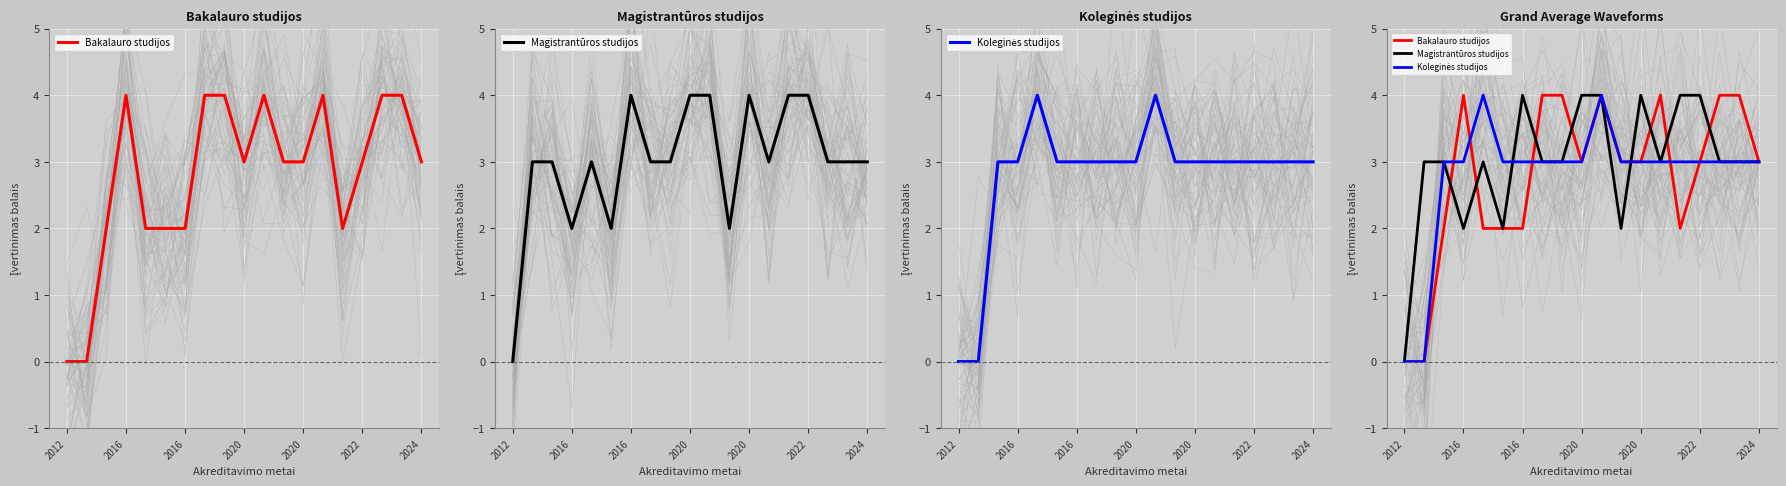

What is the approximate value of Bakalauro studijos at 2022?

2